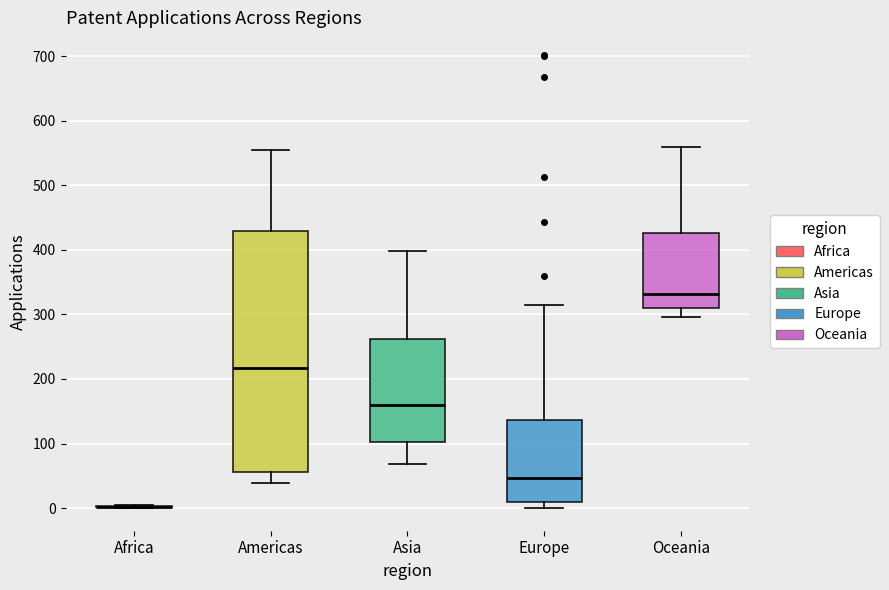

Reading left to right, read every box against the y-axis: the position of its median line, the range the box covers, and the ends of its whiskers. The values are not printed on the chart, so give them approximately, as read against the axis.

Africa: box collapsed to a line at 0, whiskers 0 to 10
Americas: median 220, box 60 to 430, whiskers 40 to 560
Asia: median 160, box 100 to 260, whiskers 70 to 400
Europe: median 50, box 10 to 140, whiskers 0 to 310
Oceania: median 330, box 310 to 430, whiskers 300 to 560